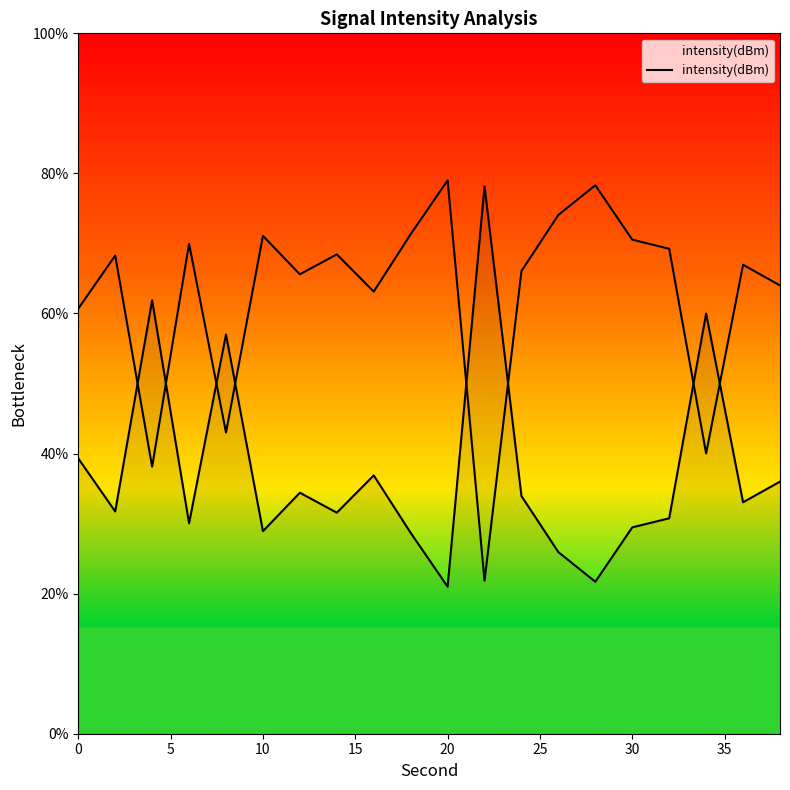

Is it true that the value at 30 is 58.6?

False